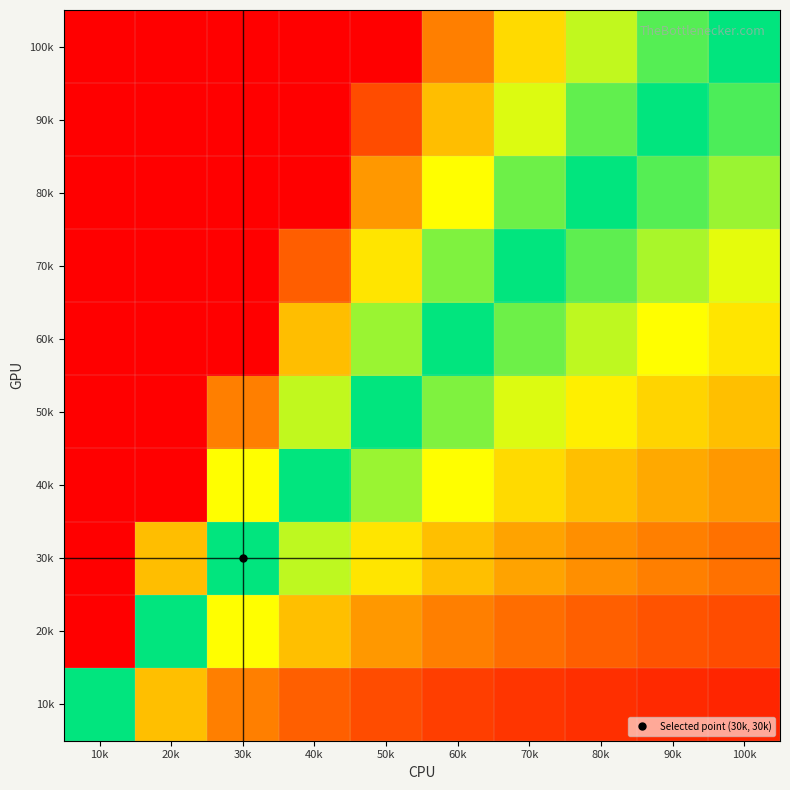

Reading left to right, list all the values displayed in this chart.

10k: 10k=1.0	20k=0.5	30k=0.3	40k=0.2	50k=0.2	60k=0.2	70k=0.1	80k=0.1	90k=0.1	100k=0.1
20k: 10k=2.0	20k=1.0	30k=0.7	40k=0.5	50k=0.4	60k=0.3	70k=0.3	80k=0.2	90k=0.2	100k=0.2
30k: 10k=3.0	20k=1.5	30k=1.0	40k=0.8	50k=0.6	60k=0.5	70k=0.4	80k=0.4	90k=0.3	100k=0.3
40k: 10k=4.0	20k=2.0	30k=1.3	40k=1.0	50k=0.8	60k=0.7	70k=0.6	80k=0.5	90k=0.4	100k=0.4
50k: 10k=5.0	20k=2.5	30k=1.7	40k=1.2	50k=1.0	60k=0.8	70k=0.7	80k=0.6	90k=0.6	100k=0.5
60k: 10k=6.0	20k=3.0	30k=2.0	40k=1.5	50k=1.2	60k=1.0	70k=0.9	80k=0.8	90k=0.7	100k=0.6
70k: 10k=7.0	20k=3.5	30k=2.3	40k=1.8	50k=1.4	60k=1.2	70k=1.0	80k=0.9	90k=0.8	100k=0.7
80k: 10k=8.0	20k=4.0	30k=2.7	40k=2.0	50k=1.6	60k=1.3	70k=1.1	80k=1.0	90k=0.9	100k=0.8
90k: 10k=9.0	20k=4.5	30k=3.0	40k=2.2	50k=1.8	60k=1.5	70k=1.3	80k=1.1	90k=1.0	100k=0.9
100k: 10k=10.0	20k=5.0	30k=3.3	40k=2.5	50k=2.0	60k=1.7	70k=1.4	80k=1.2	90k=1.1	100k=1.0